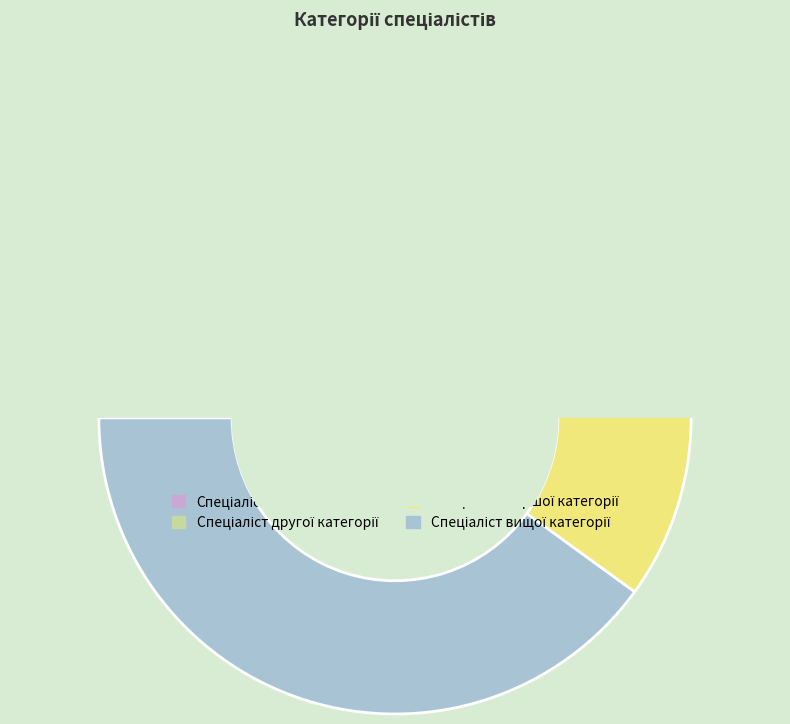

How much of the chart is everything except Спеціаліст?

90.0%